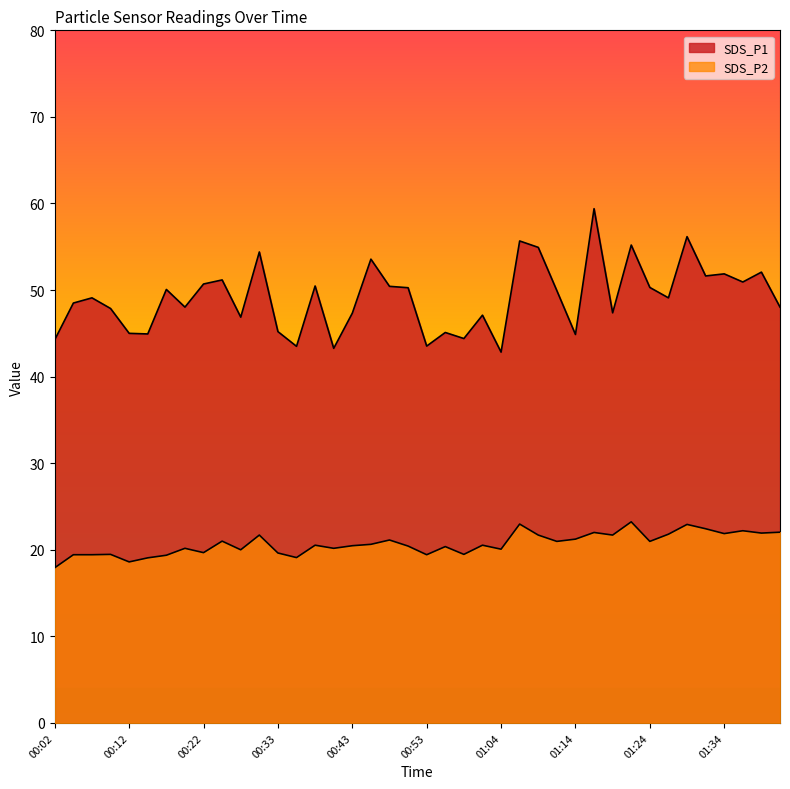

What is the average value of the SDS_P1 series?

49.1